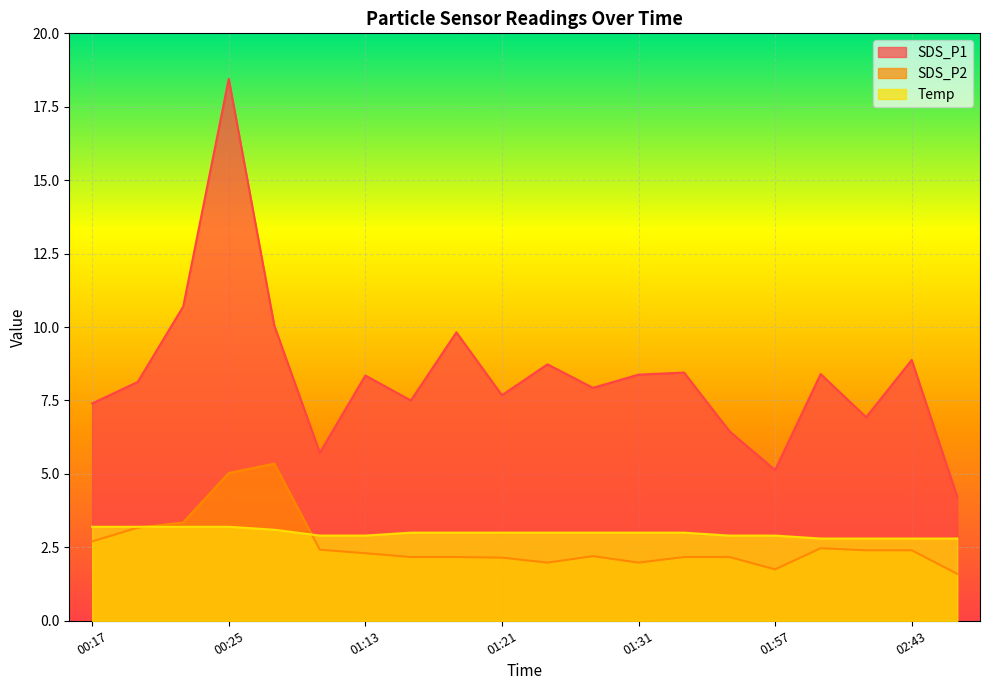

At which label does SDS_P2 reach its peak?

00:31